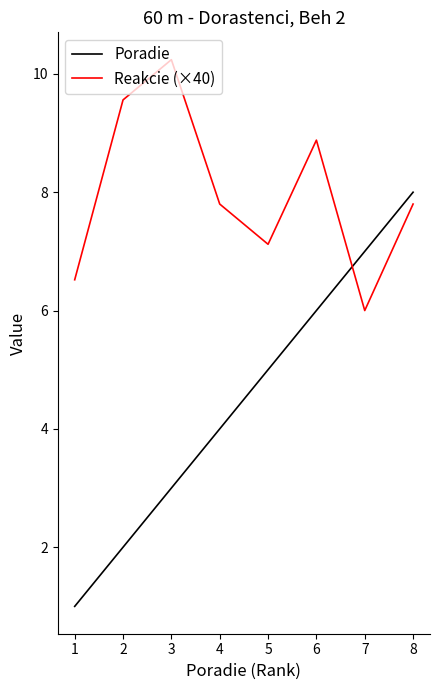

Reading left to right, transcribe all the data shown in this chart.

Poradie: 1.0	2.0	3.0	4.0	5.0	6.0	7.0	8.0
Reakcie (×40): 6.5	9.6	10.2	7.8	7.1	8.9	6.0	7.8